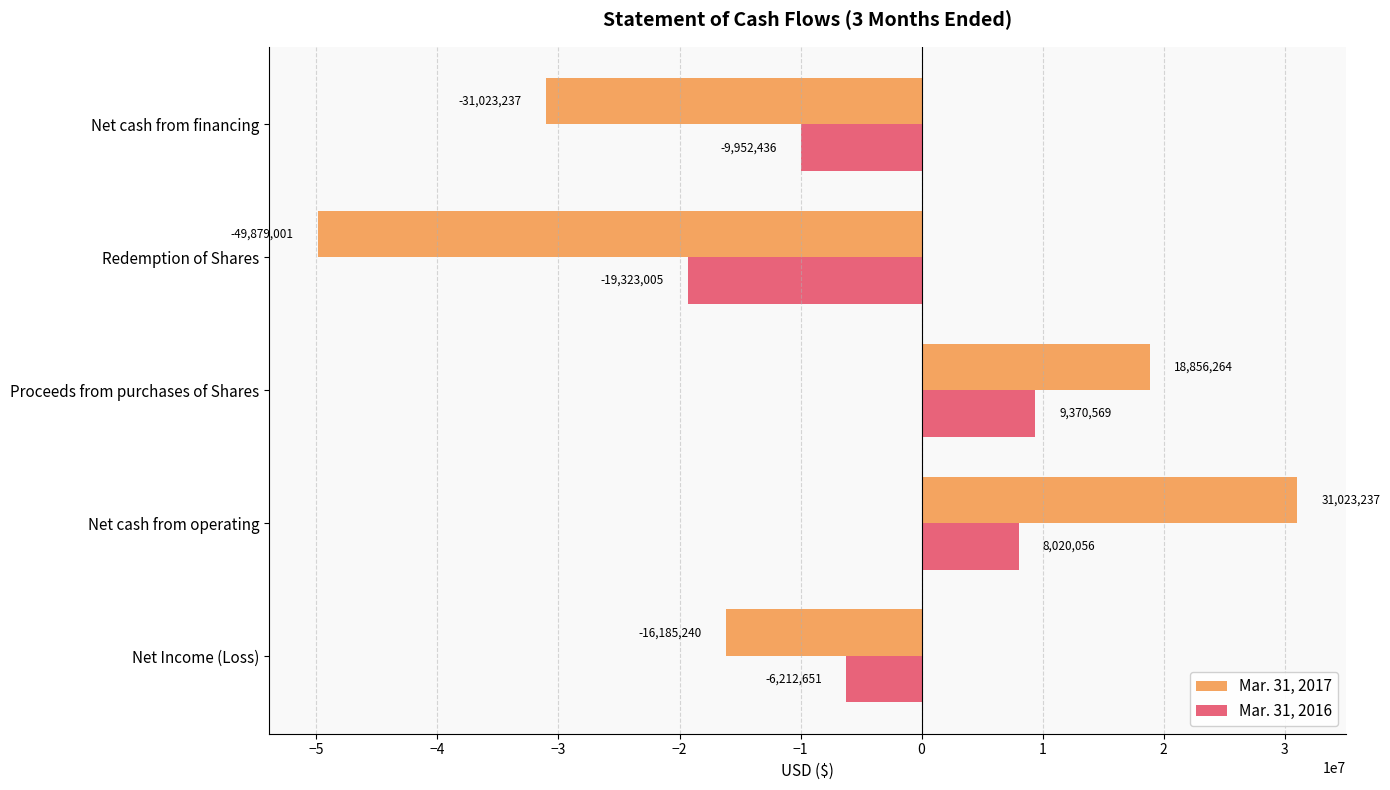

List the series in order of their overall mean, highest first.

Mar. 31, 2016, Mar. 31, 2017